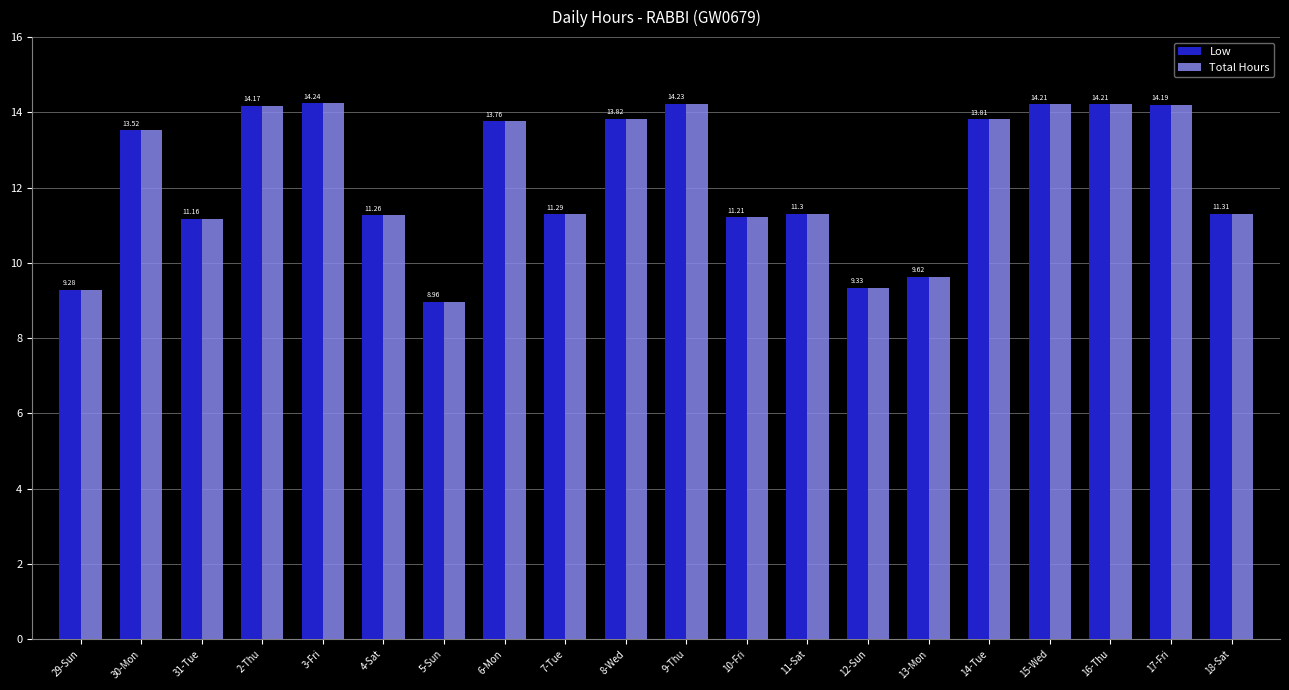

What is the minimum value for Total Hours?

9.0